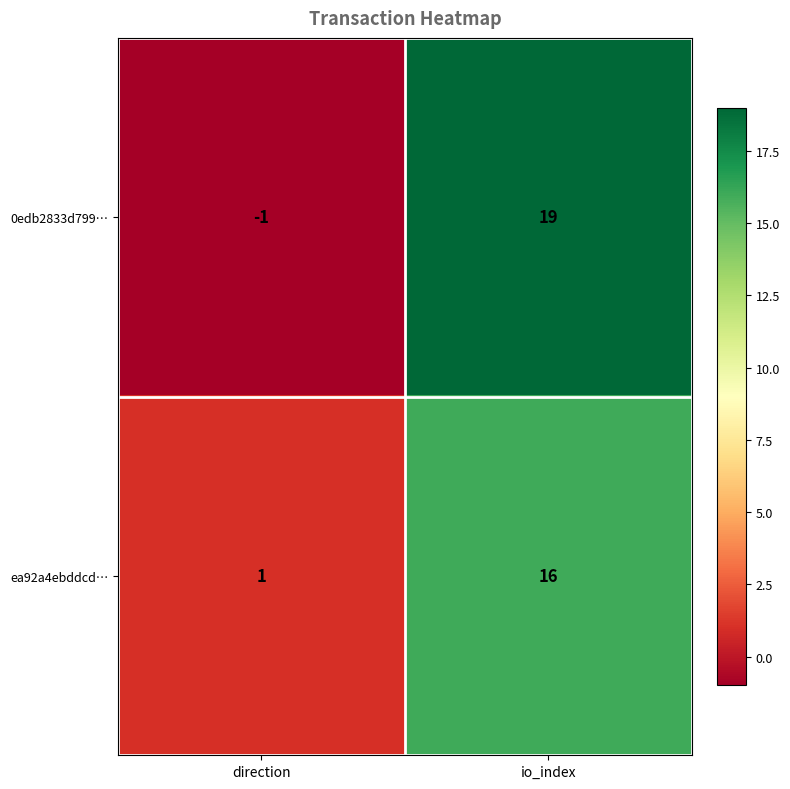

Reading right to left, transcribe all the data shown in this chart.

0edb2833d799…: 19	-1
ea92a4ebddcd…: 16	1